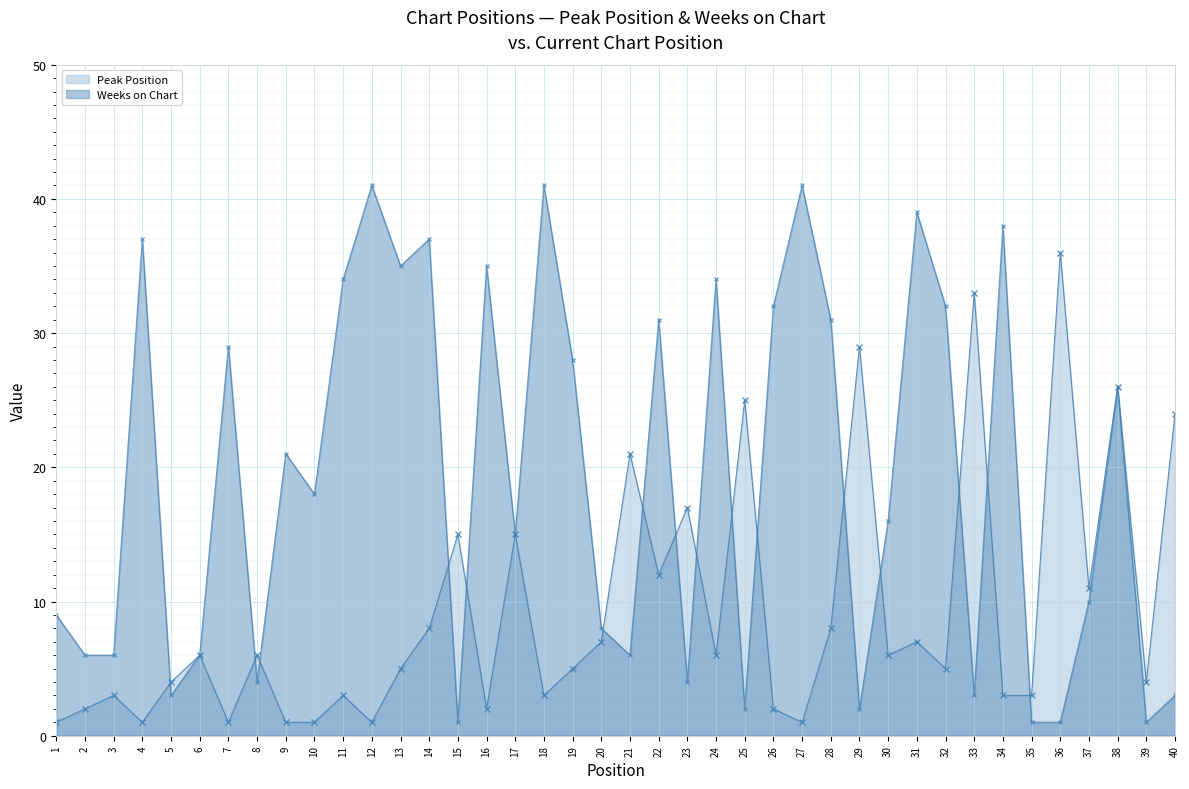

Between which two adjacent categories do Peak Position and Weeks on Chart first intersect?

4 and 5